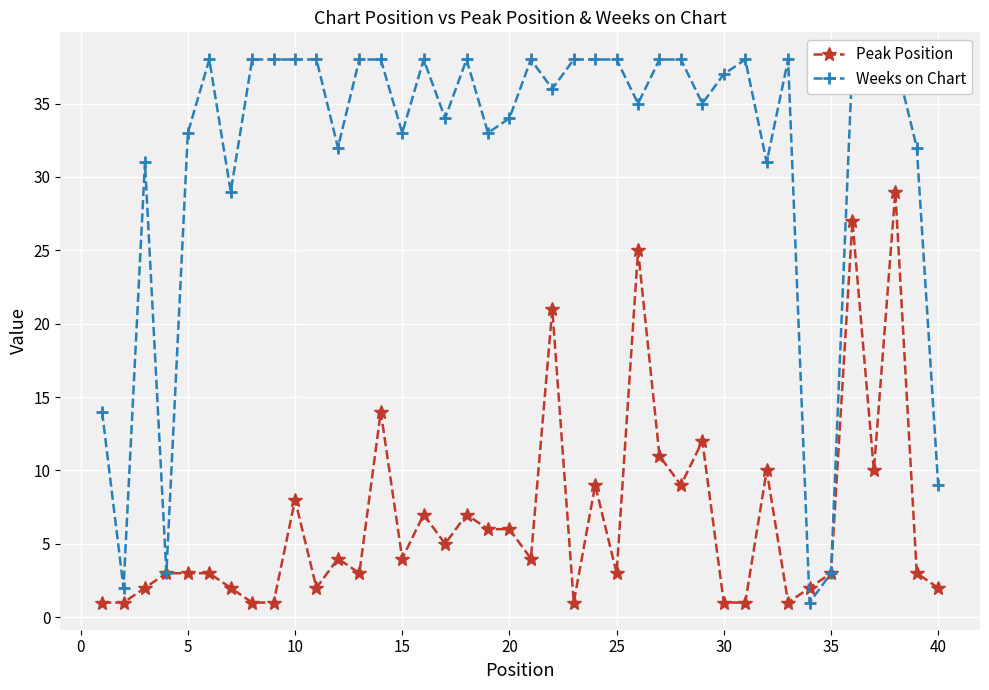

The Peak Position series shows 3 at 35. True or false?

True